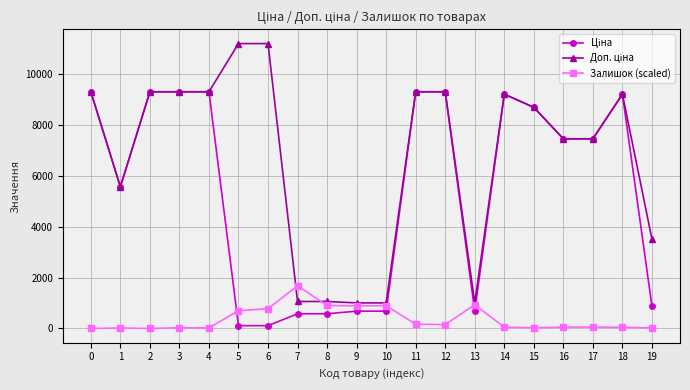

The Залишок (scaled) series shows 53.6 at 16. True or false?

True